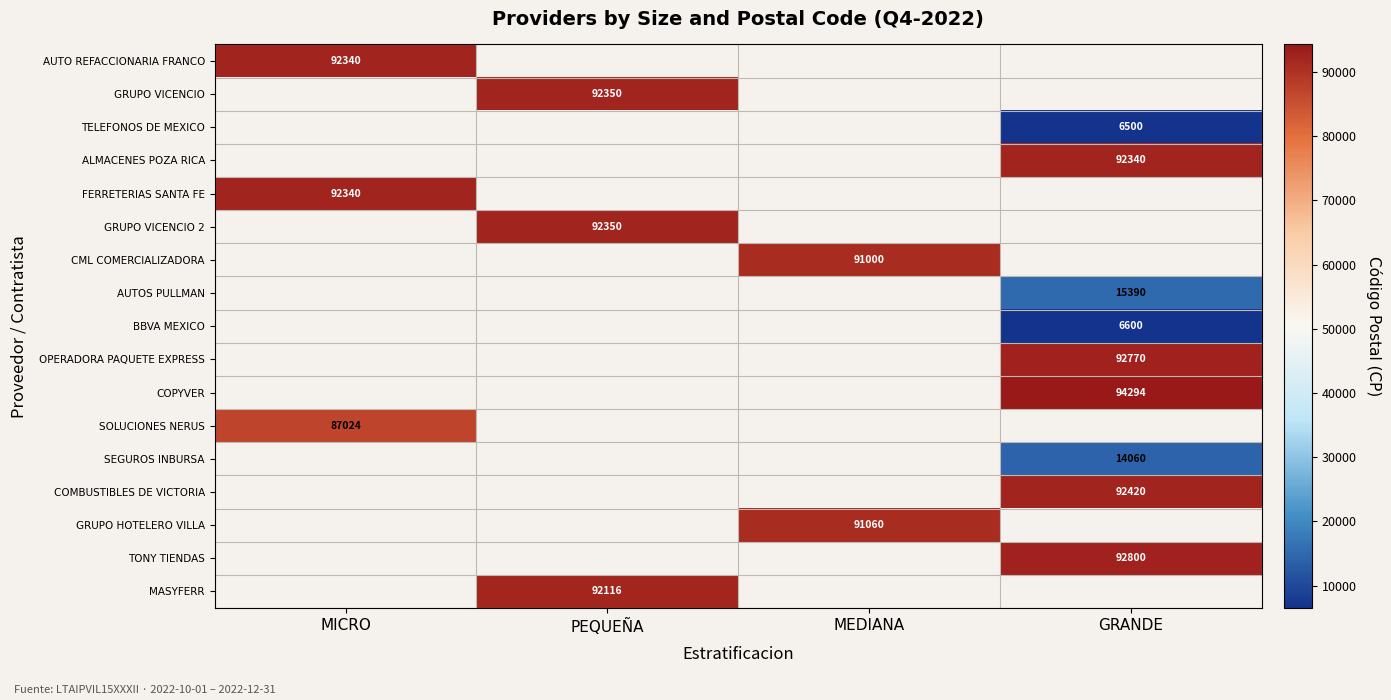

Is it true that TELEFONOS DE MEXICO equals 6500 at GRANDE?

True